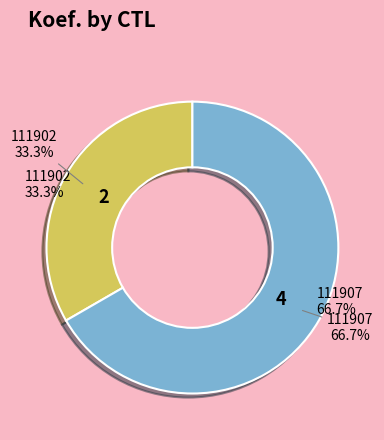

Which category has the biggest portion of the pie?

111907